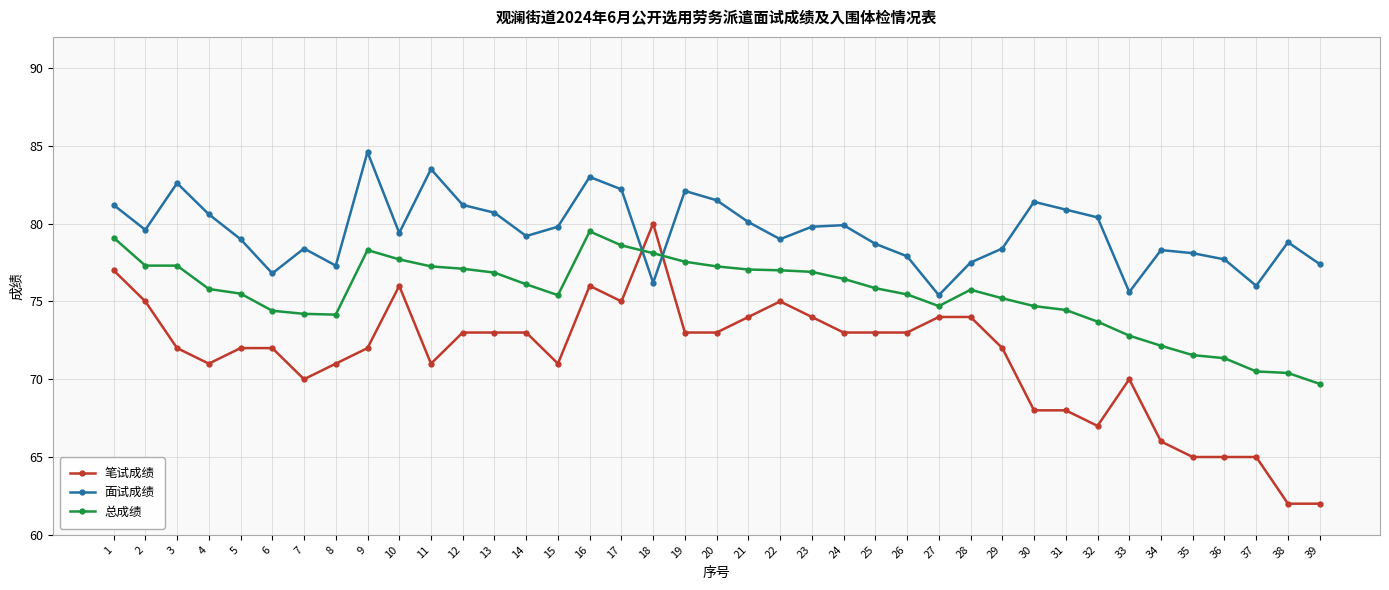

What is the sum of all 笔试成绩 values?

2786.0